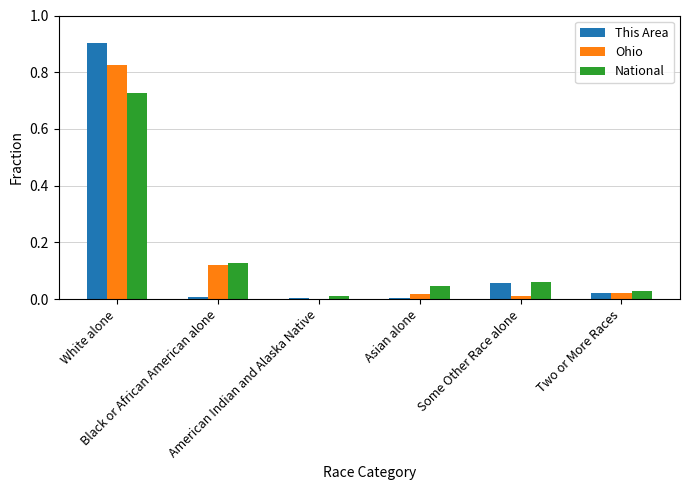

What is the maximum value shown in the chart?

0.9